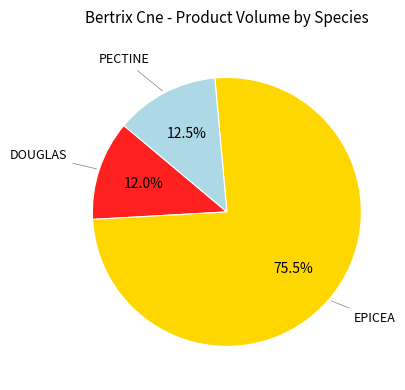

How many segments does this pie chart have?

3